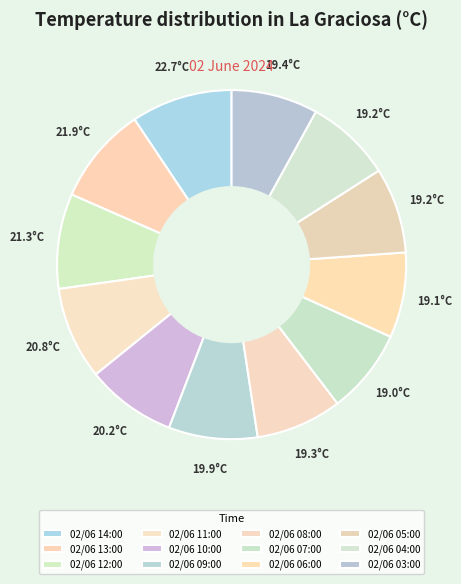

Rank the categories by value from lowest to highest.

02/06 07:00, 02/06 06:00, 02/06 05:00, 02/06 04:00, 02/06 08:00, 02/06 03:00, 02/06 09:00, 02/06 10:00, 02/06 11:00, 02/06 12:00, 02/06 13:00, 02/06 14:00